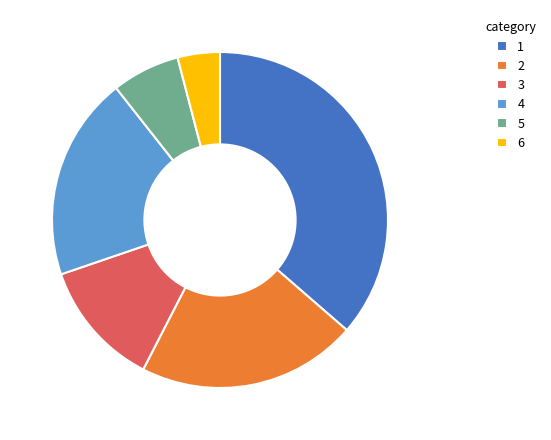

What is the ratio of the value at 1 to the value at 4?

1.9